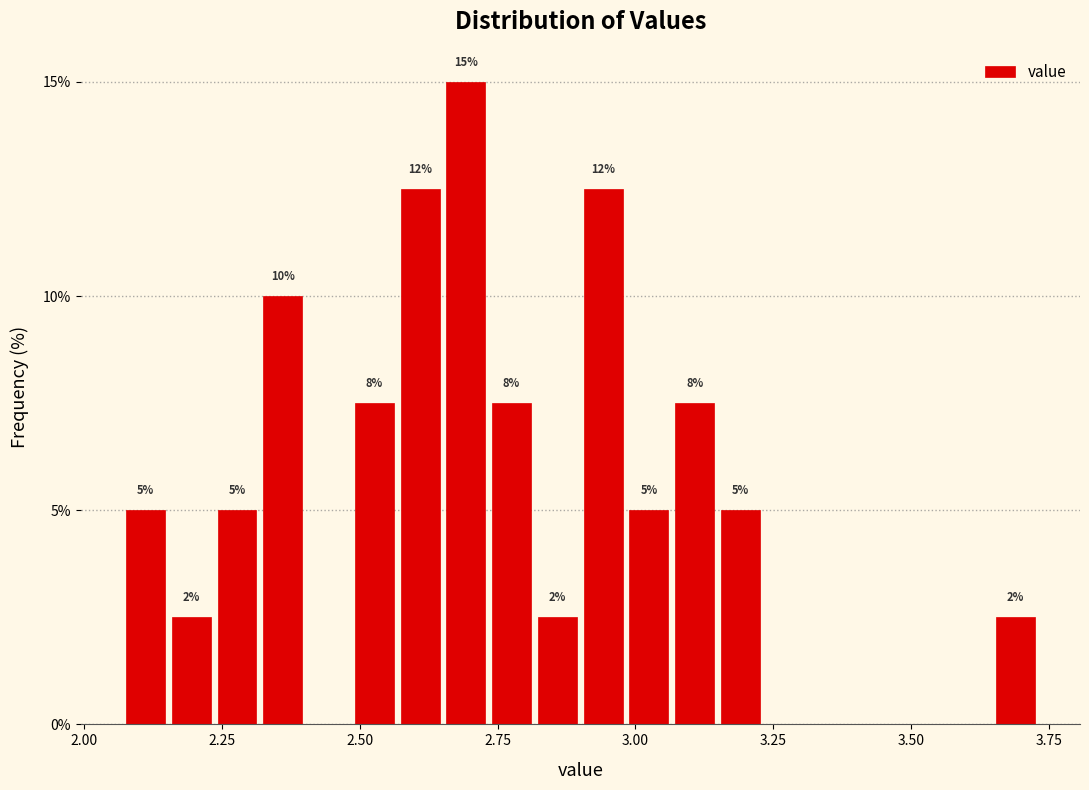

Around what value on the x-axis is the tallest bar? Give the approximate position of its centre, as read against the axis.

2.70